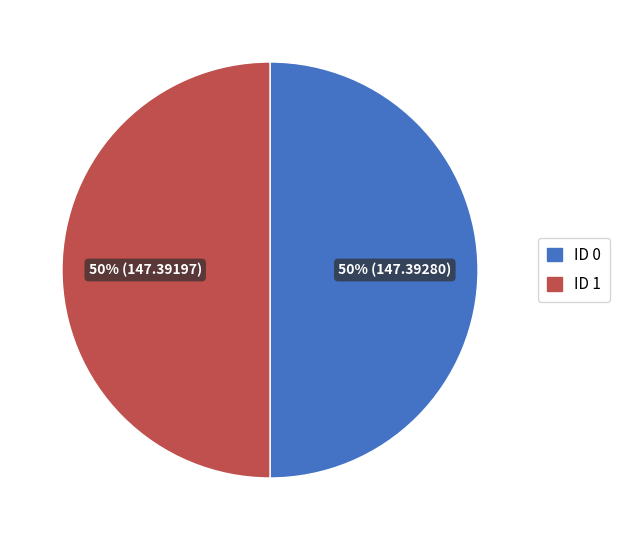

What is the ratio of the value at ID 1 to the value at ID 0?

1.0